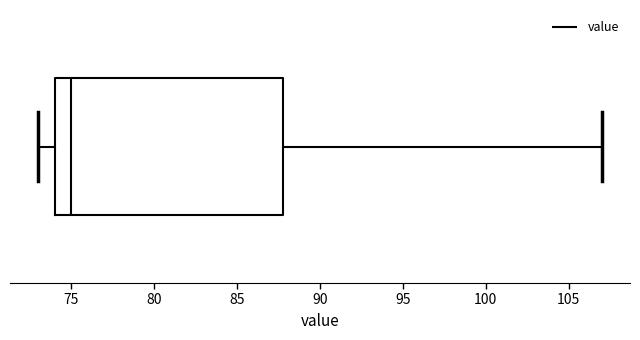

Transcribe this box plot: give where the median line is, the range the box spans, and where the two whiskers end, as read against the x-axis. The values are not printed on the chart, so give them approximately, as read against the axis.

median 75, box 74 to 88, whiskers 73 to 107